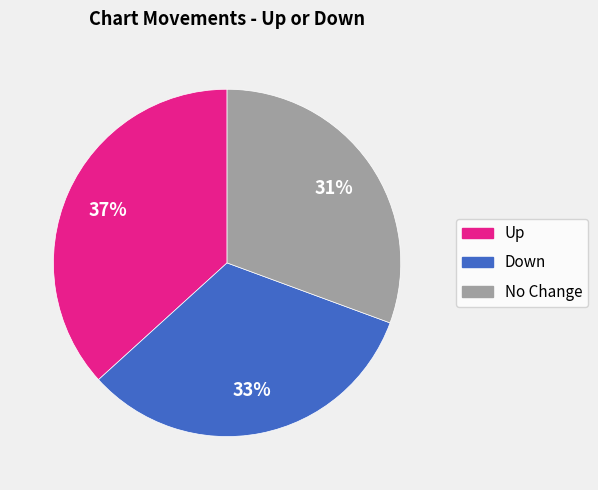

Approximately how many times larger is the value at Up compared to No Change?

1.2